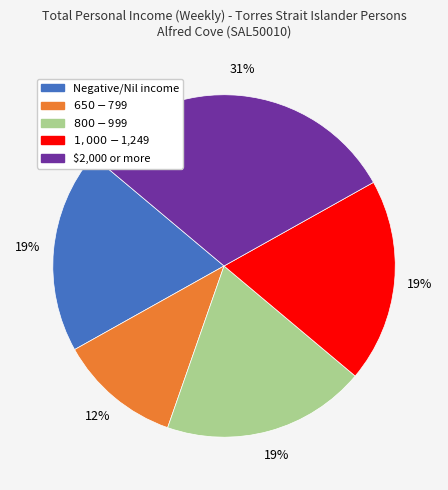

Is $800-$999 the majority of the pie?

No